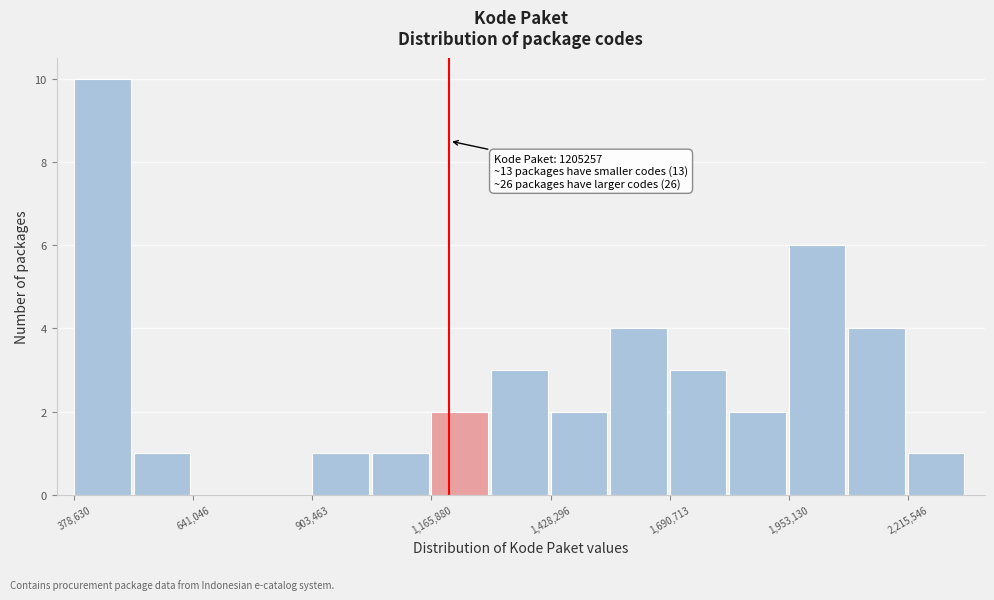

Read against the x-axis, roughly where is the centre of the tallest bar?

450000